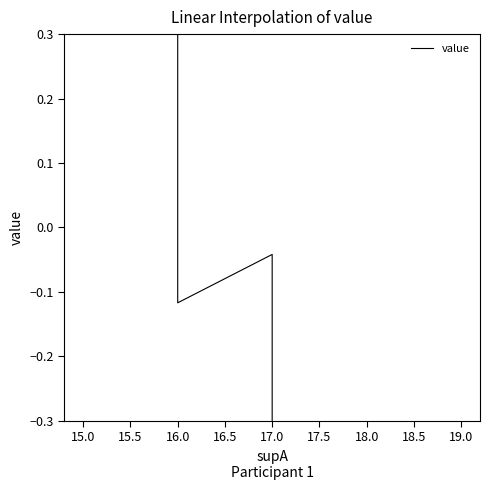

What is the value of the 26th point from the left?

-0.8